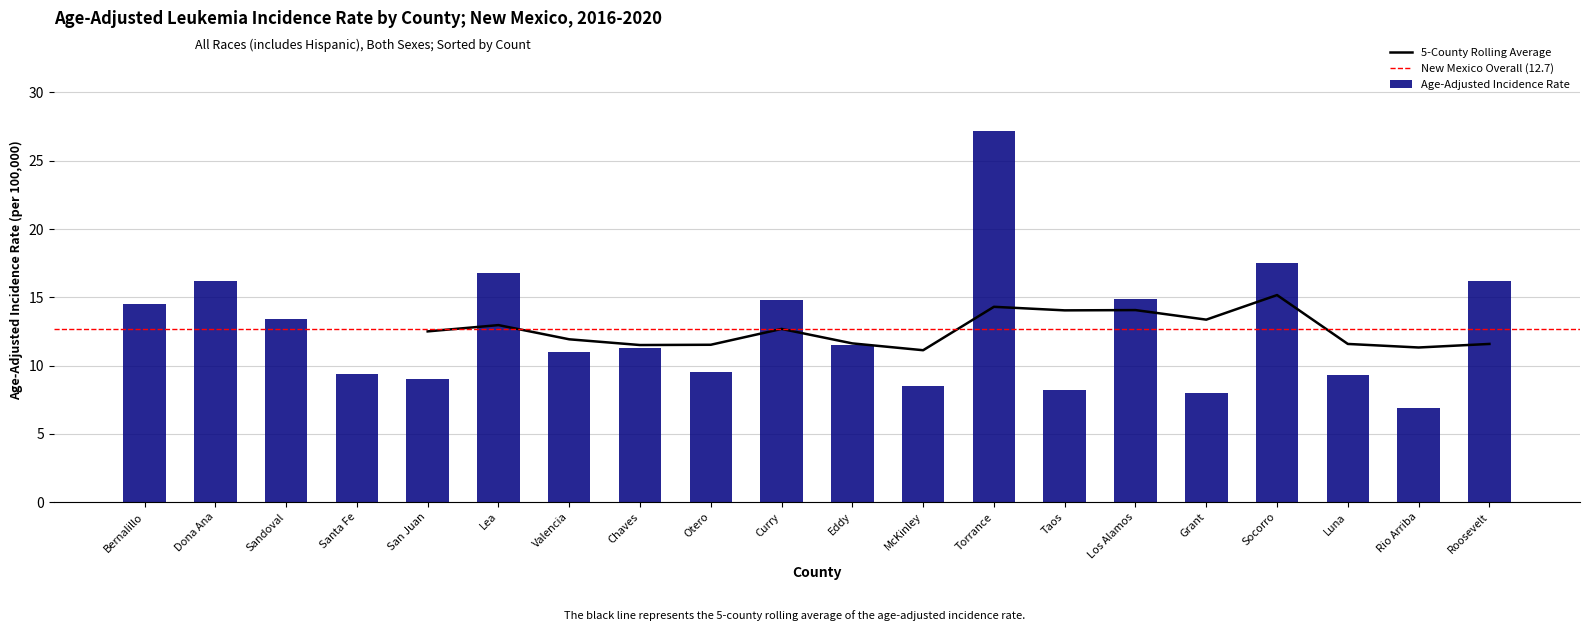

Reading right to left, list all the values displayed in this chart.

16.2	6.9	9.3	17.5	8.0	14.9	8.2	27.2	8.5	11.5	14.8	9.5	11.3	11.0	16.8	9.0	9.4	13.4	16.2	14.5